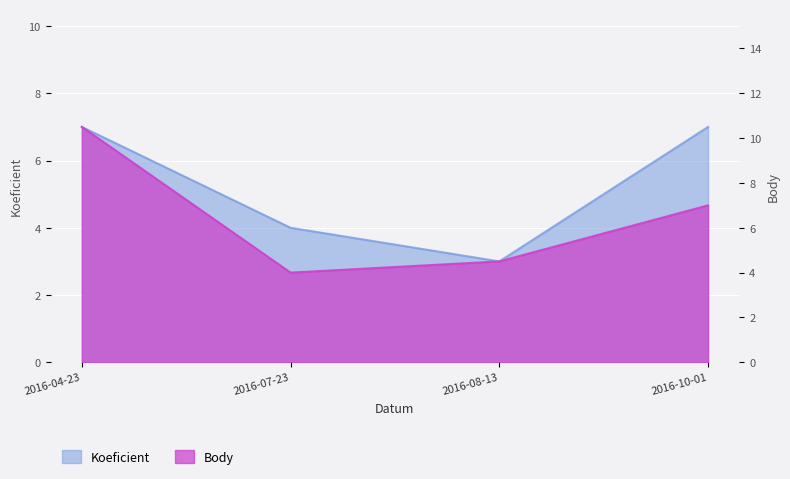

What is the maximum value shown in the chart?

10.5